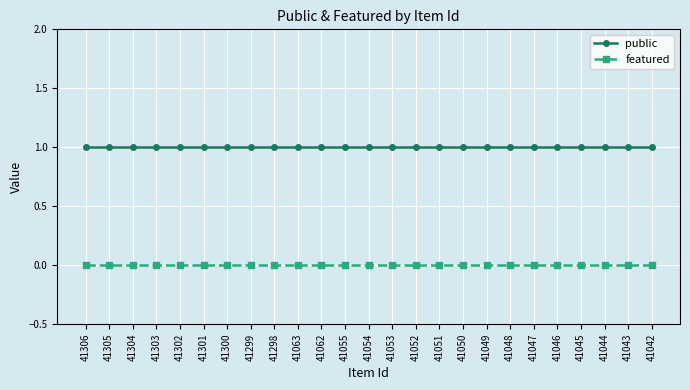

Reading left to right, what are all the values shown in this chart?

public: 1	1	1	1	1	1	1	1	1	1	1	1	1	1	1	1	1	1	1	1	1	1	1	1	1
featured: 0	0	0	0	0	0	0	0	0	0	0	0	0	0	0	0	0	0	0	0	0	0	0	0	0